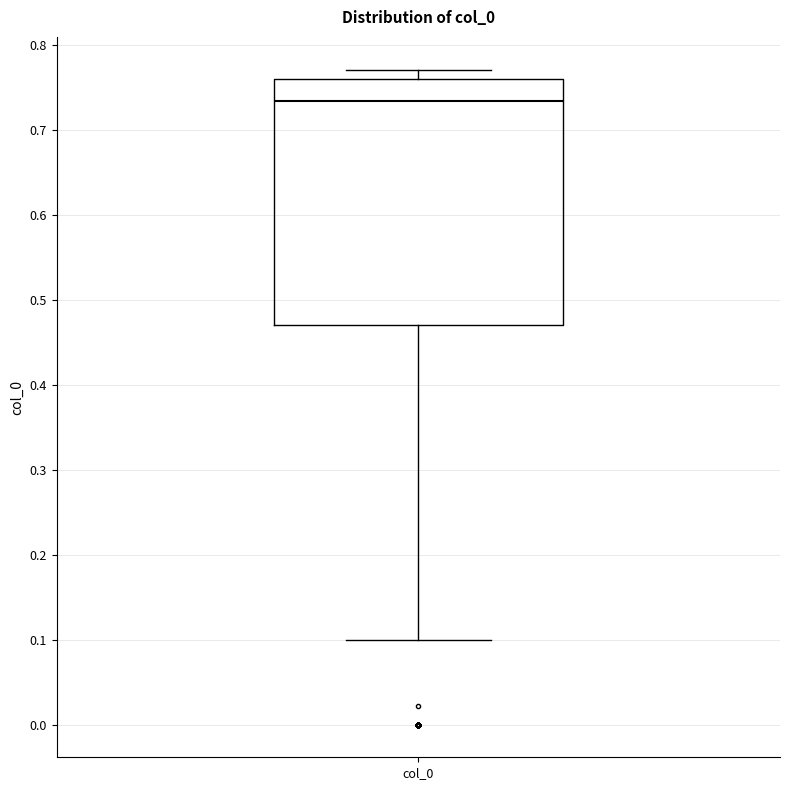

Where is the upper edge of the box for col_0 on the y-axis? The values are not printed on the chart, so give them approximately, as read against the axis.

0.76